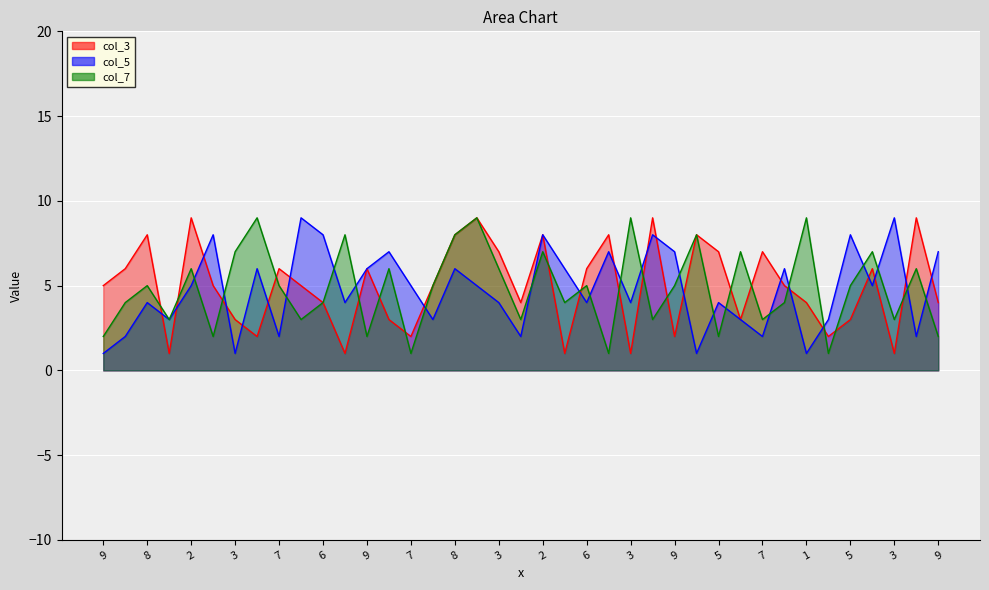

Which has a higher value, 2 or 5?

2